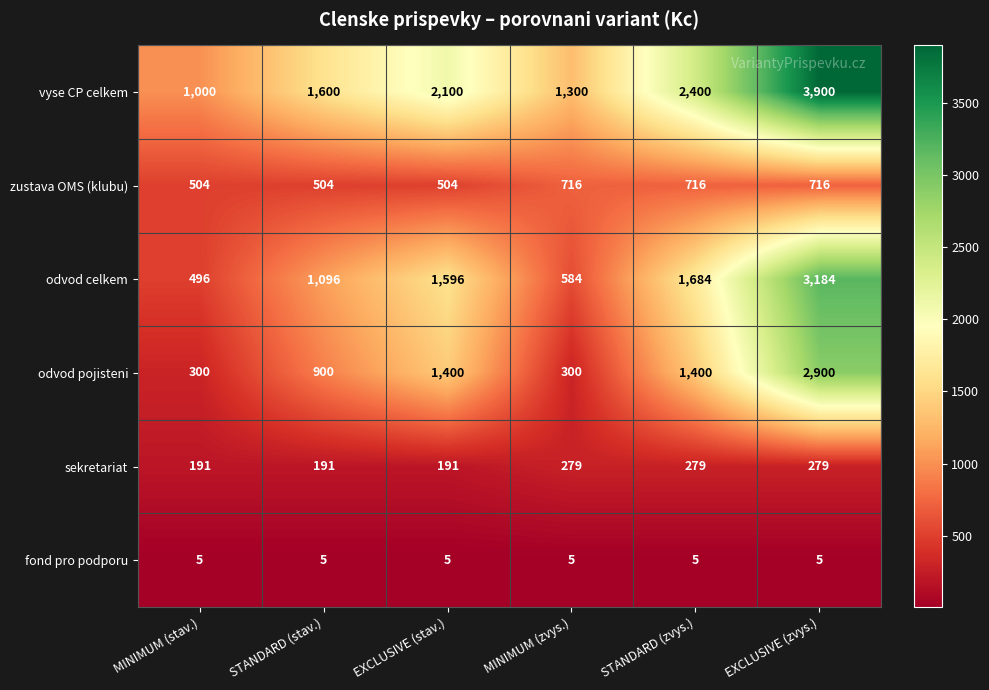

Which series has the widest spread of values?

vyse CP celkem